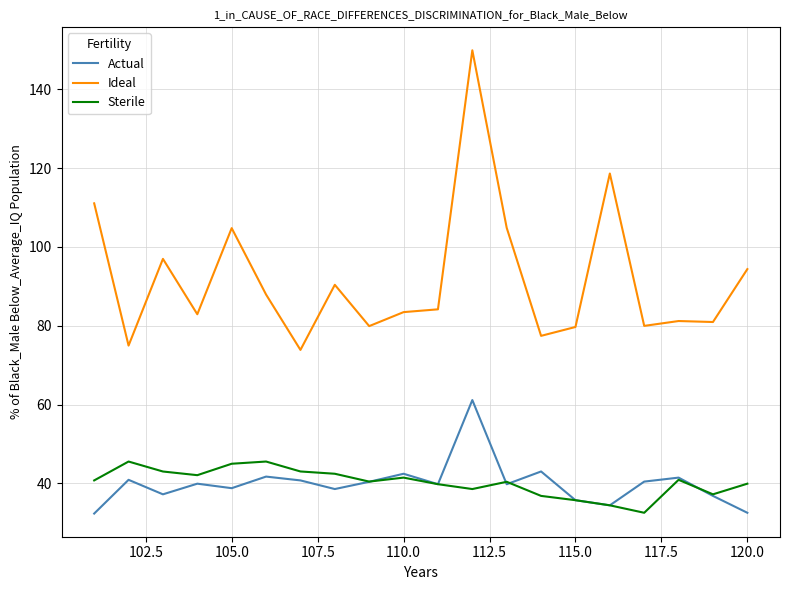

Which series has the largest total across all categories?

Ideal